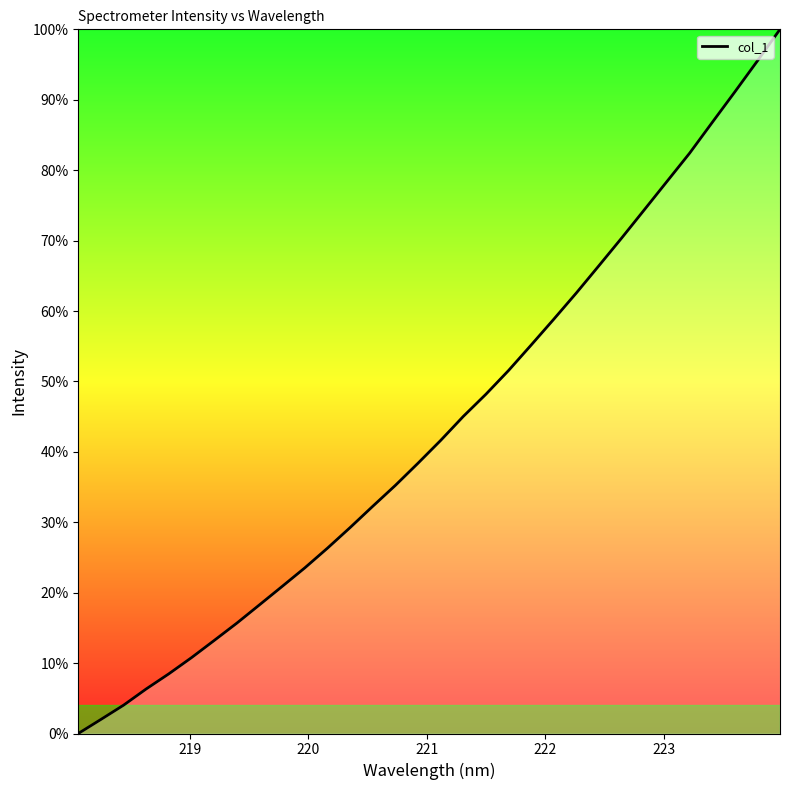

What is the greatest value displayed?

100.0